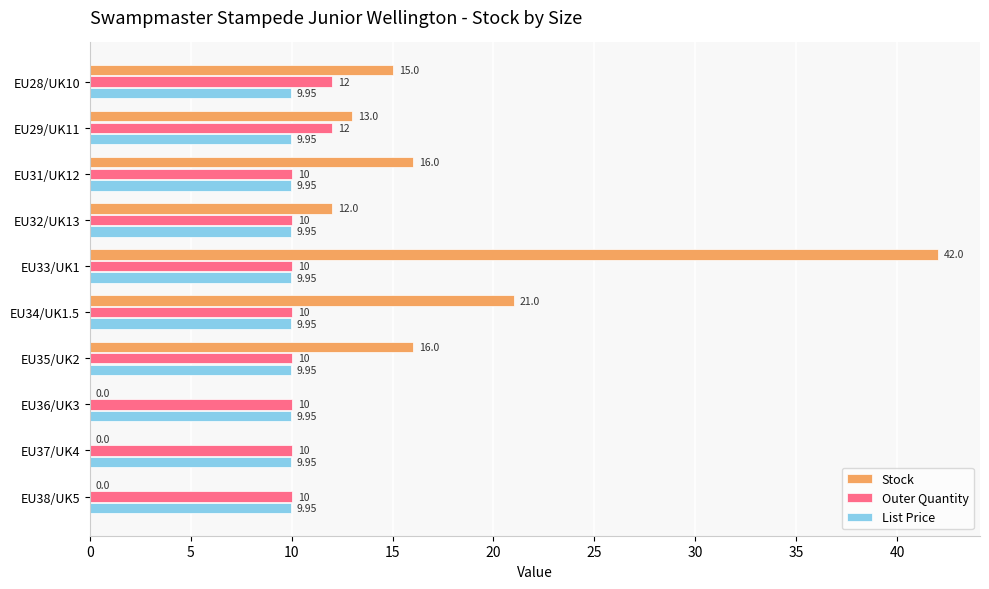

Which series changed the most between EU32/UK13 and EU34/UK1.5?

Stock